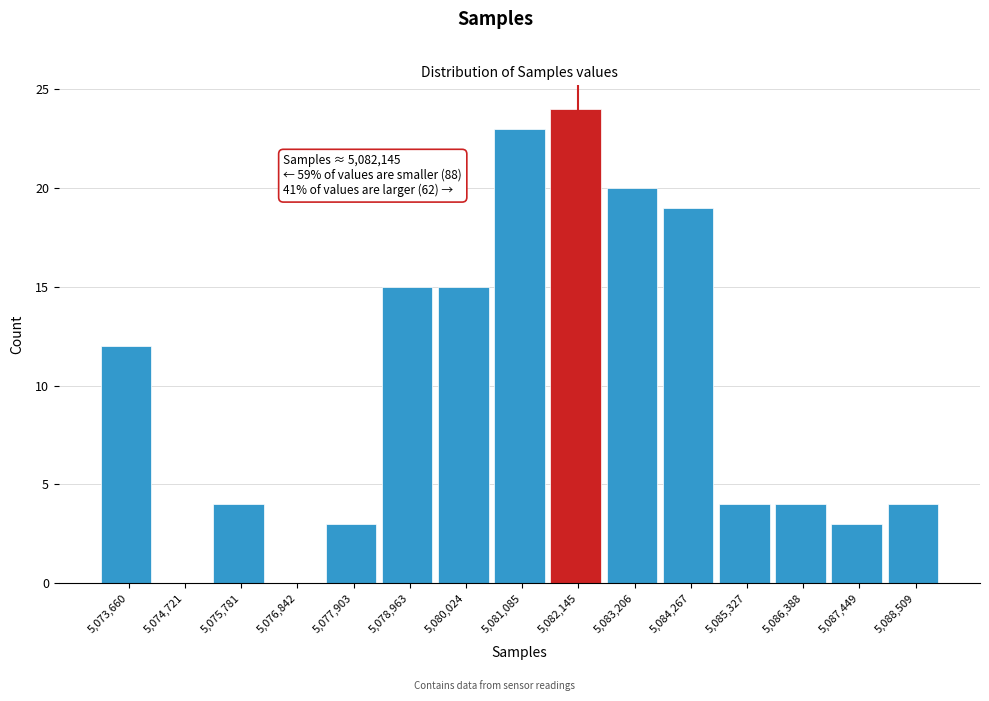

Which range on the x-axis has the tallest bar?

5081600 to 5082600